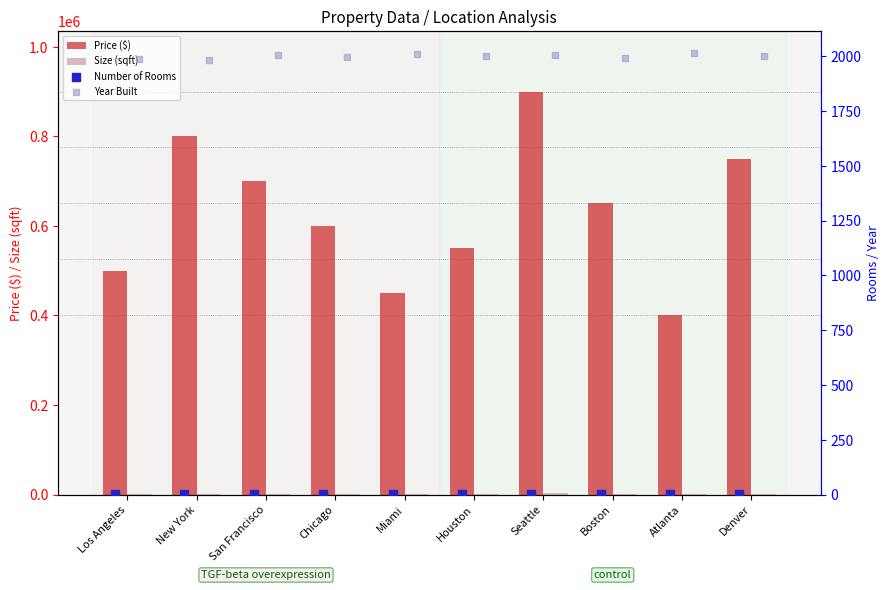

Which series has the largest Y range (max minus min)?

Price ($)